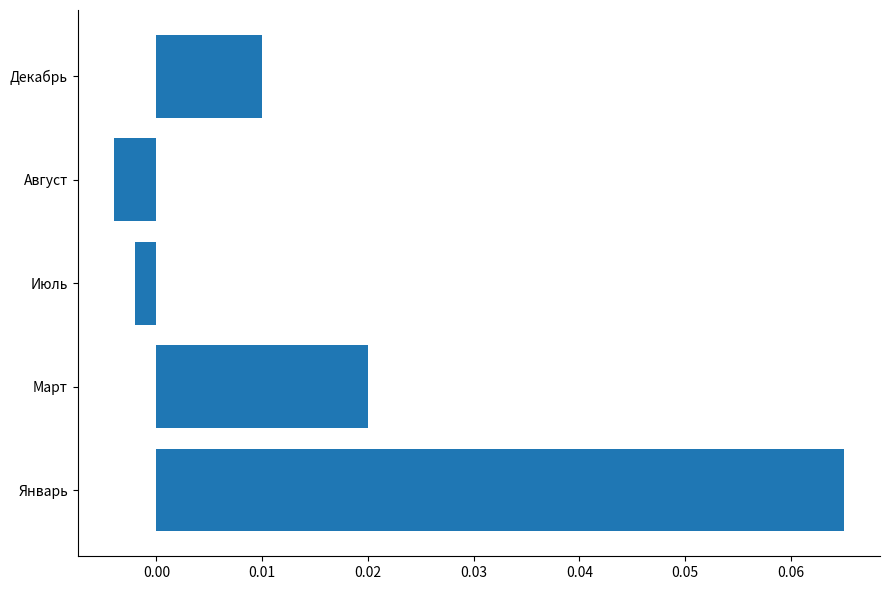

At which category does the chart reach its minimum across all series?

Август